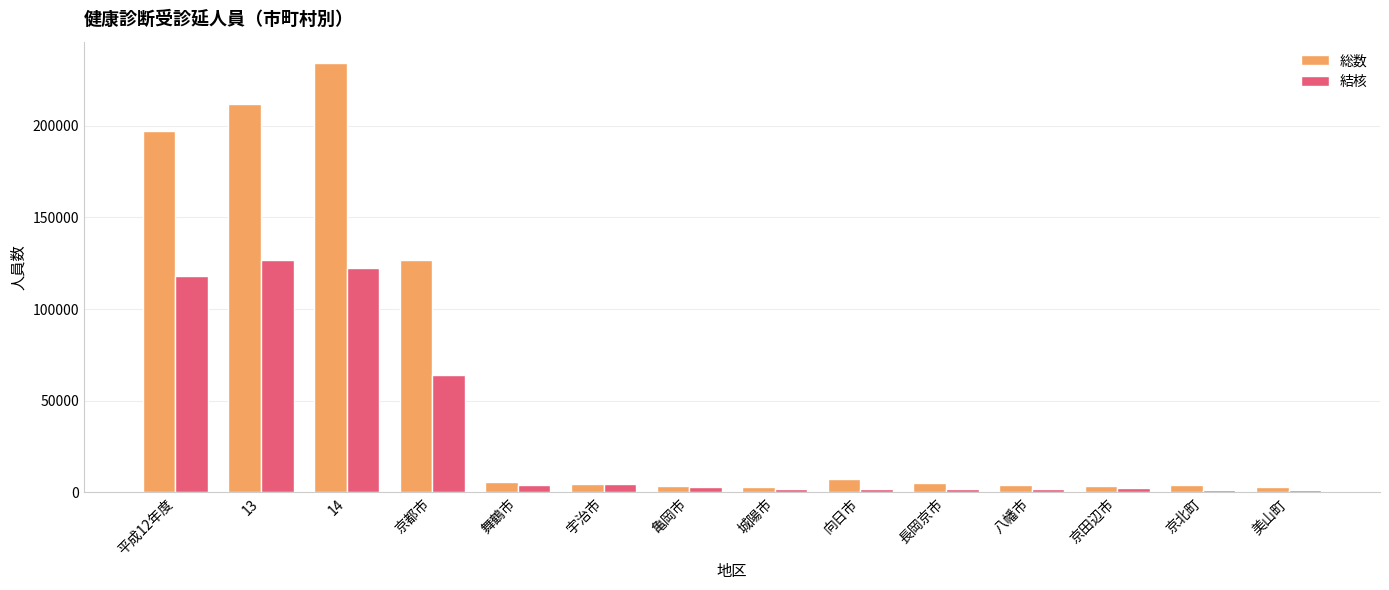

What value does the 総数 series have at 京都市?

126831